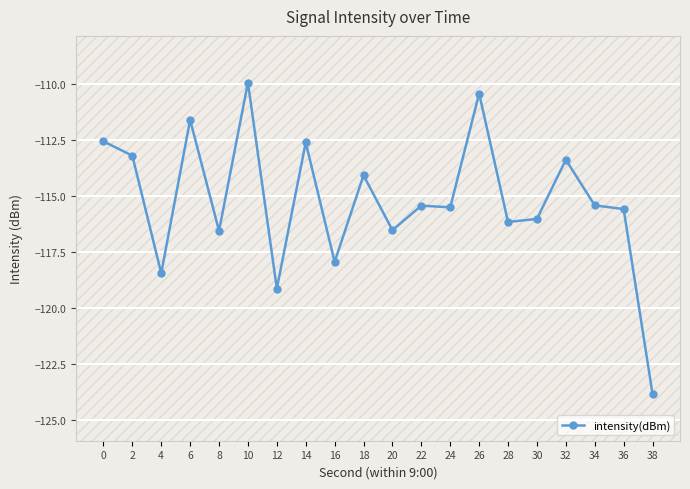

What is the difference between the values at 38 and 12?

4.7